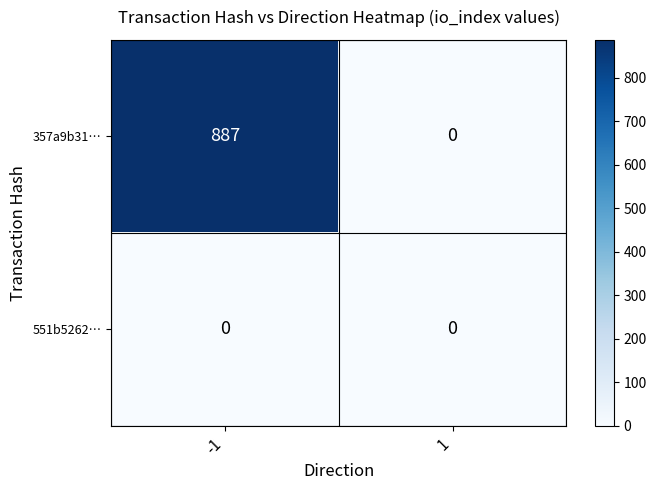

Which series has the largest range (max minus min)?

357a9b31…